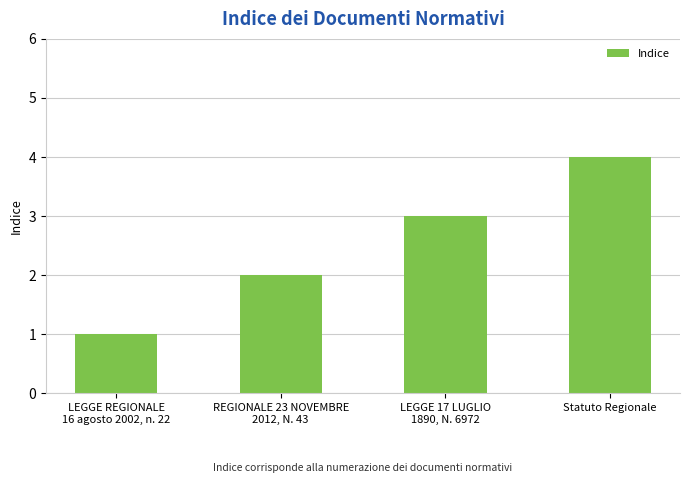

List the labels in order of value, largest first.

Statuto Regionale, LEGGE 17 LUGLIO
1890, N. 6972, REGIONALE 23 NOVEMBRE
2012, N. 43, LEGGE REGIONALE
16 agosto 2002, n. 22